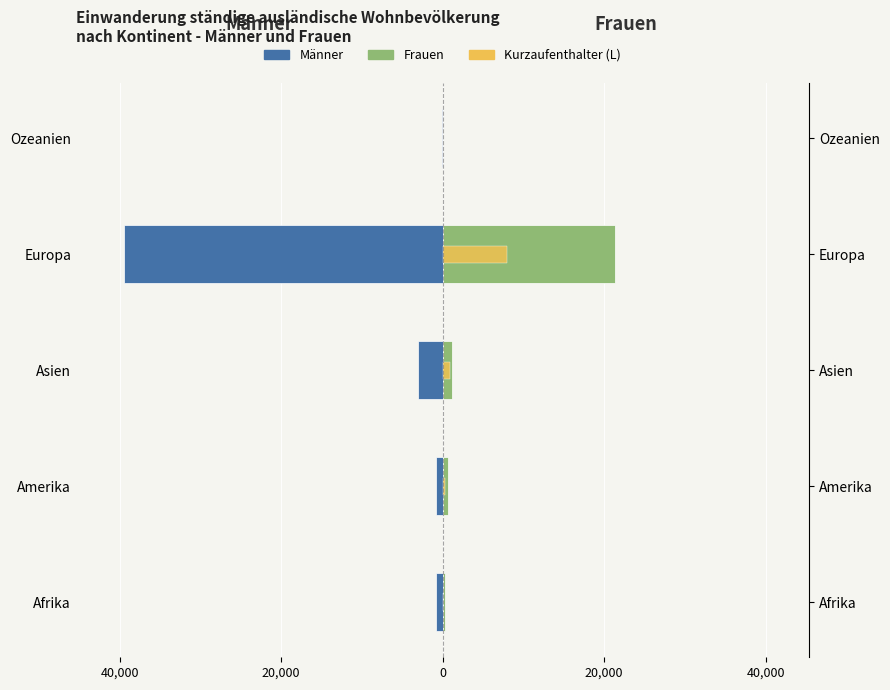

Is it true that Männer equals -124 at 20,000?

False